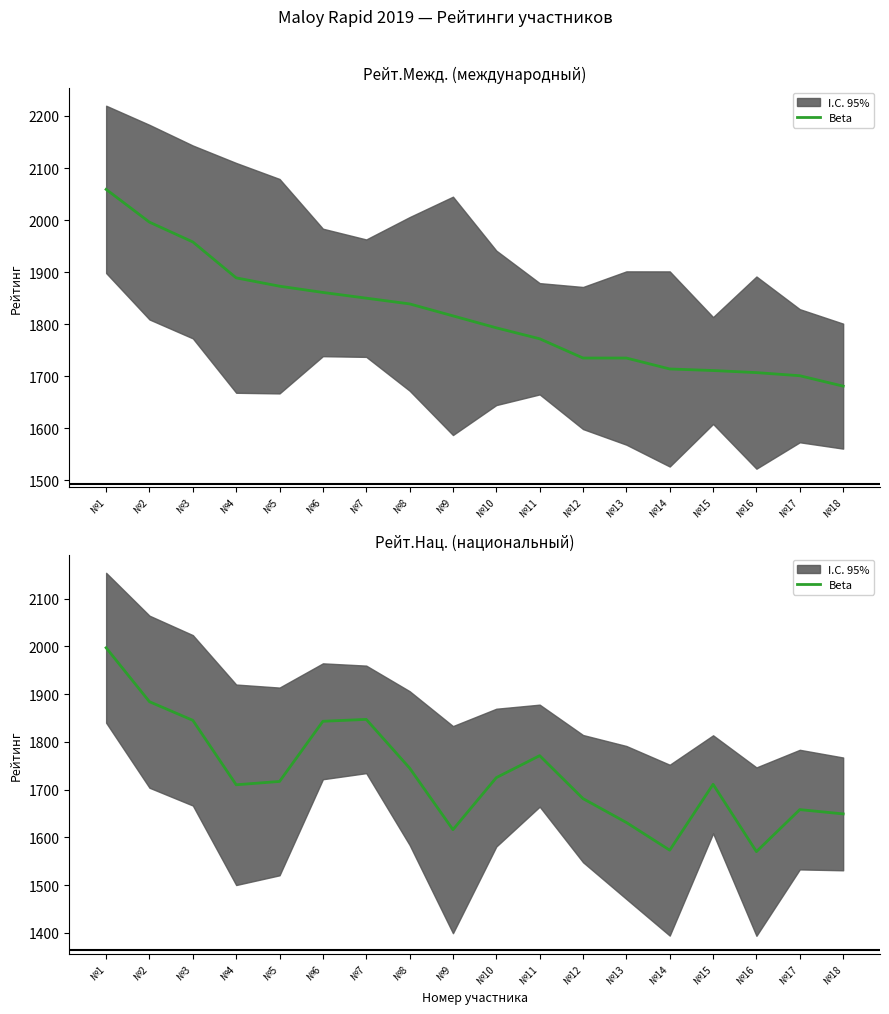

At which category does the data reach its first local peak?

№7